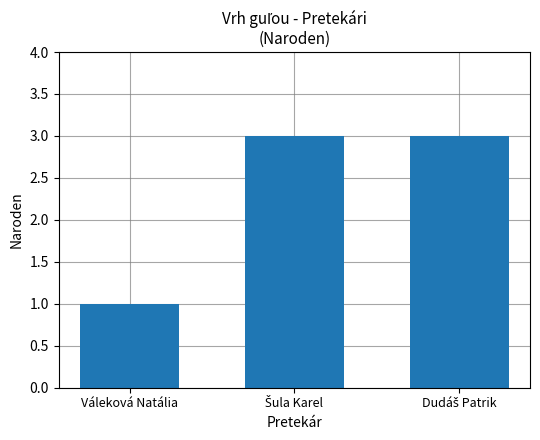

How many data points does each series have?

3